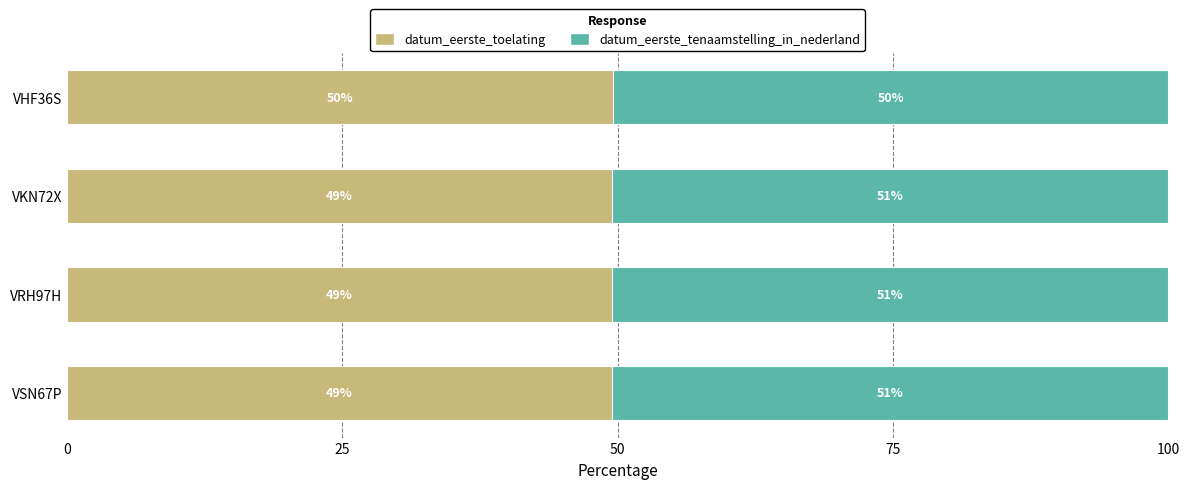

What are all the series names shown in the legend?

datum_eerste_toelating, datum_eerste_tenaamstelling_in_nederland